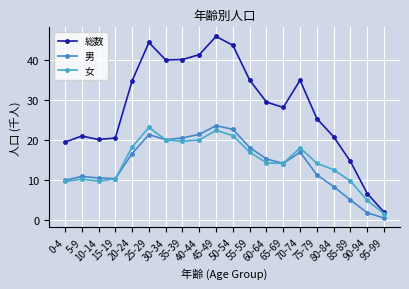

At which label does 男 reach its minimum?

95-99